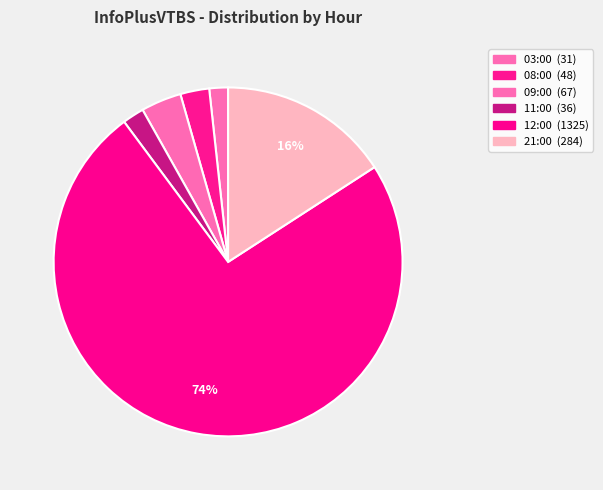

Is the sum of 21:00 and 12:00 greater than half?

Yes